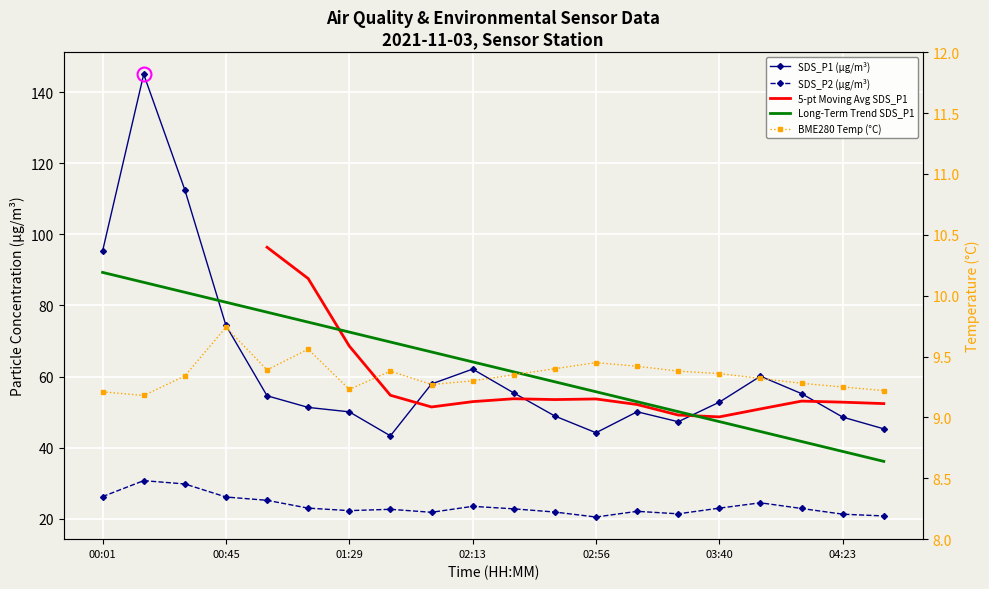

How many interior local valleys does the SDS_P1 series have?

3